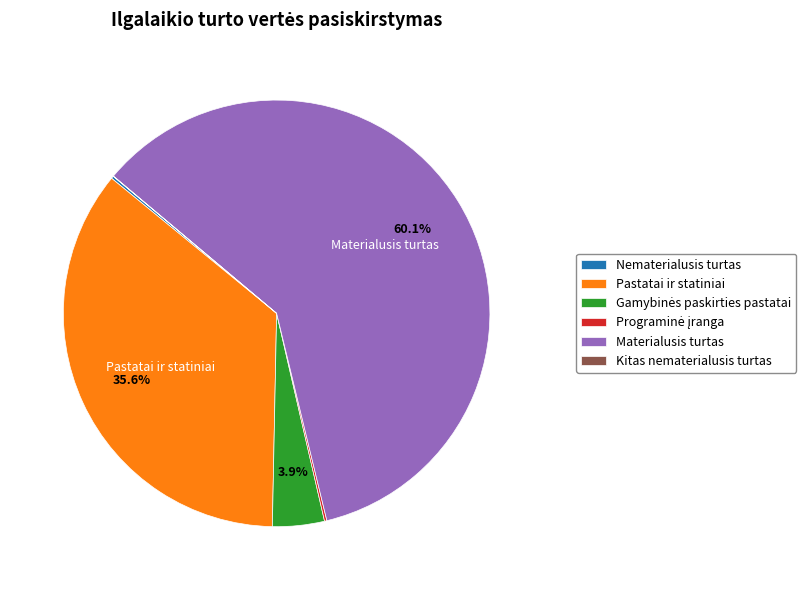

Which slice represents more than half of the pie?

Materialusis turtas